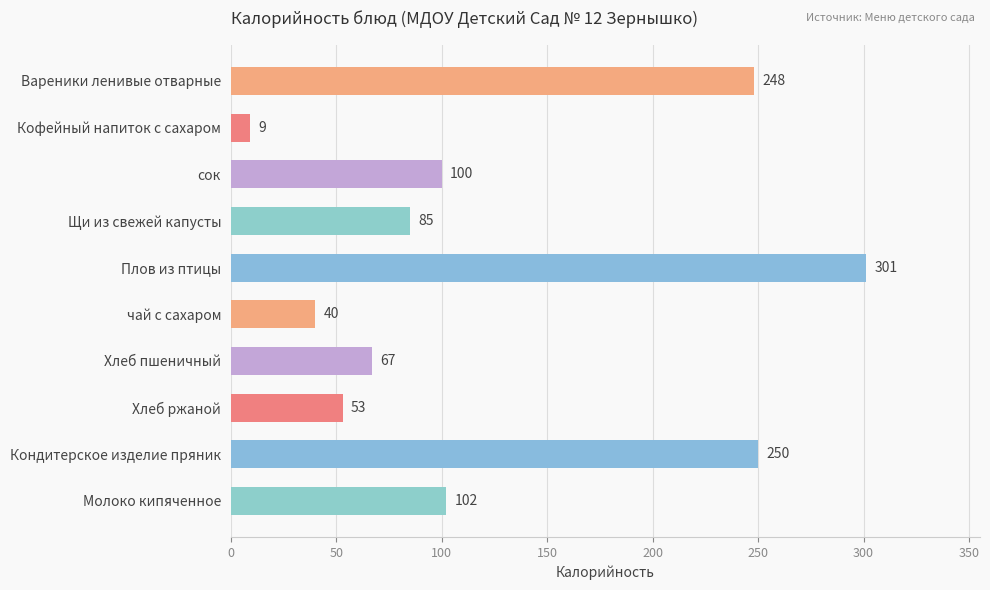

At which label is the value closest to 155?

Молоко кипяченное